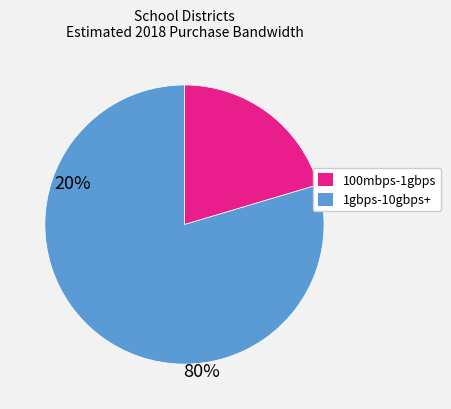

Does any single category account for the majority?

Yes